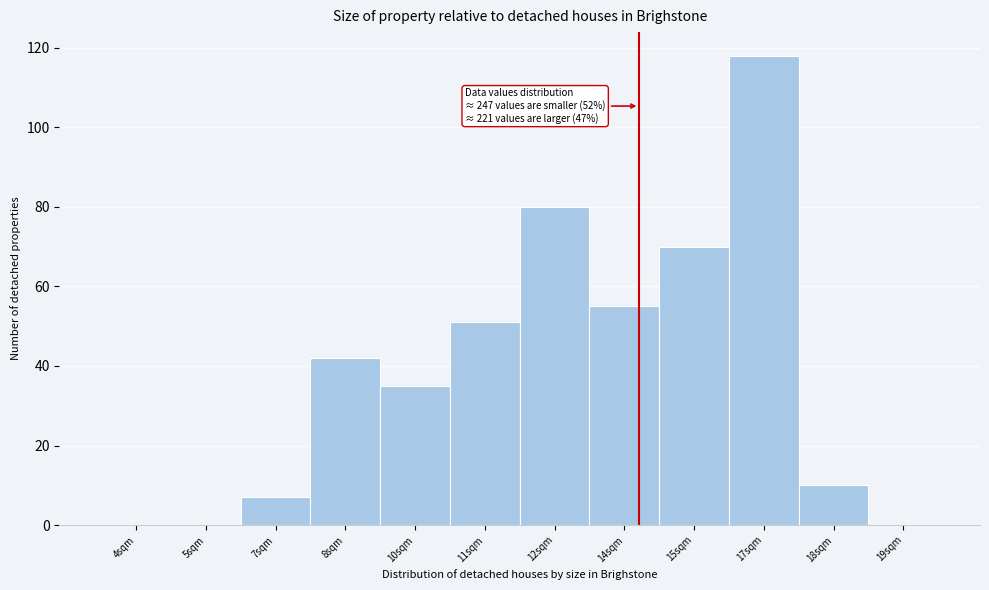

Reading left to right, what are all the values shown in this chart?

4sqm=0	5sqm=0	7sqm=7	8sqm=42	10sqm=35	11sqm=51	12sqm=80	14sqm=55	15sqm=70	17sqm=118	18sqm=10	19sqm=0